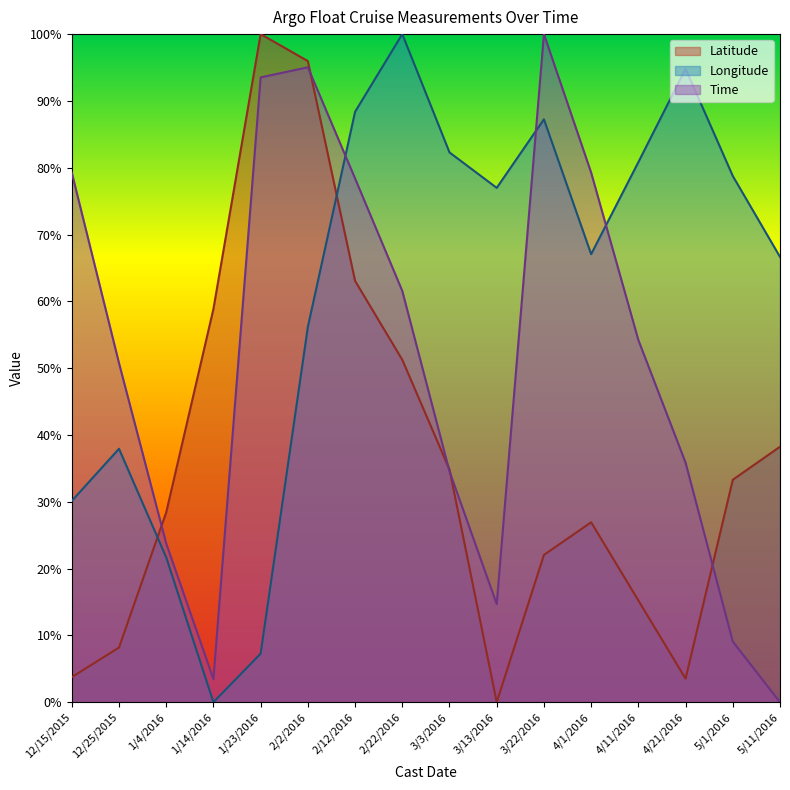

At which category does Longitude reach its first local peak?

12/25/2015